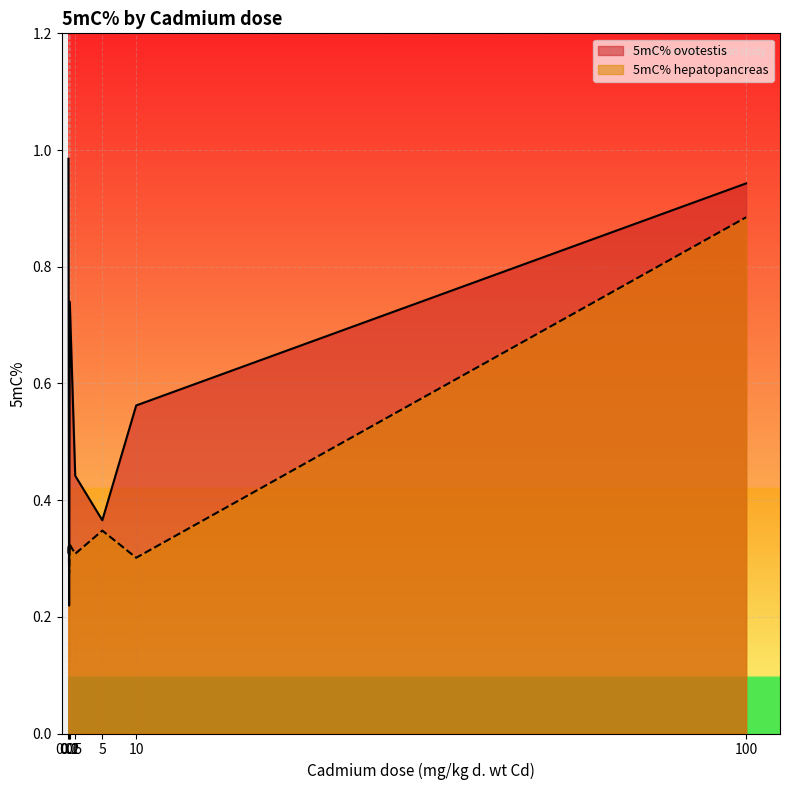

Which series has the largest total across all categories?

5mC% ovotestis